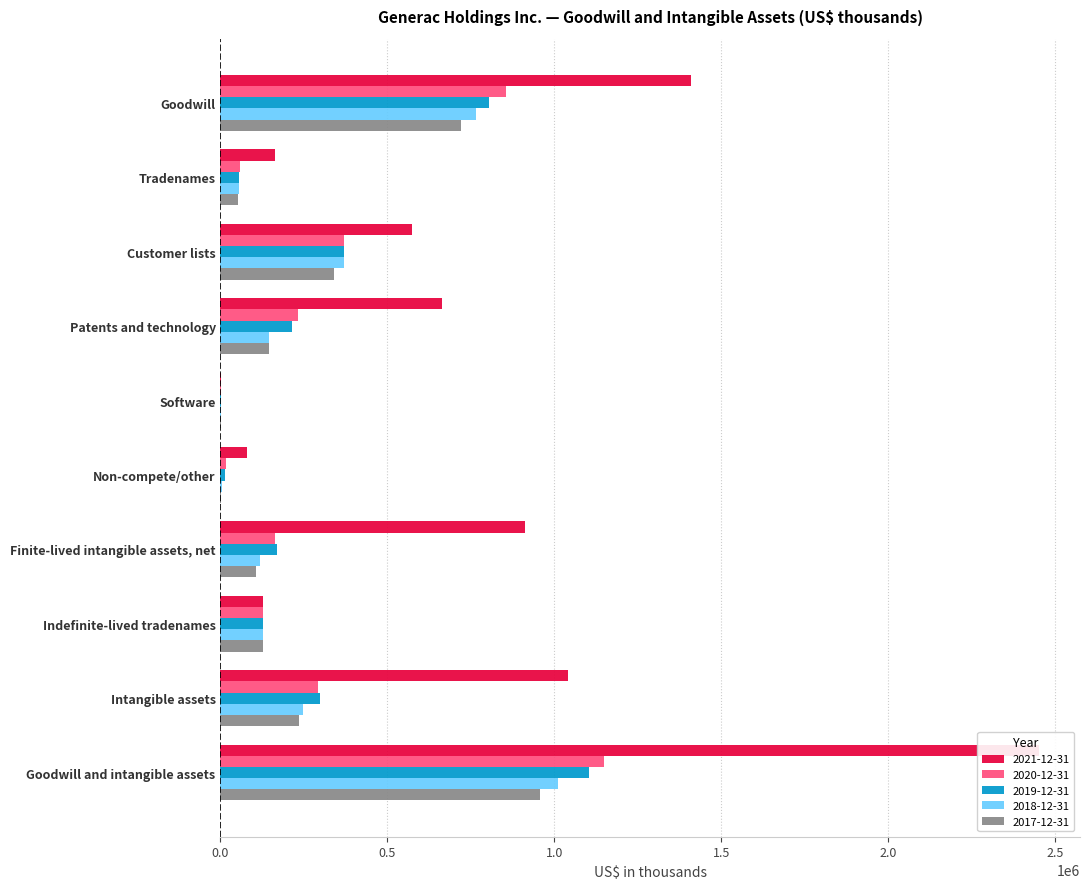

What is the sum of the 2018-12-31 values at Non-compete/other and Goodwill?

768484